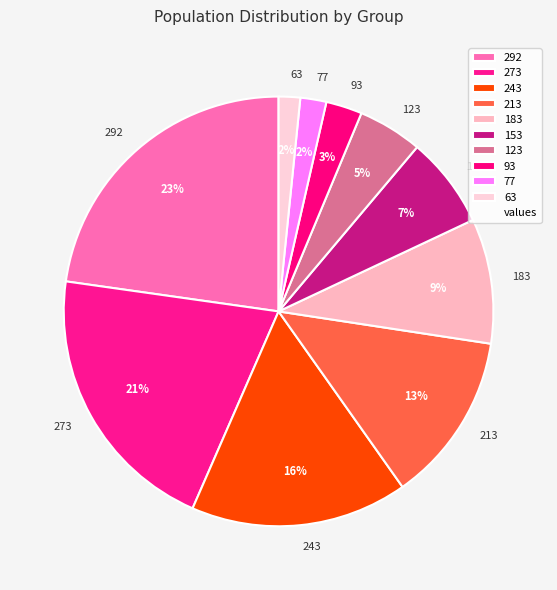

The 183 slice represents 9% of the pie. True or false?

True